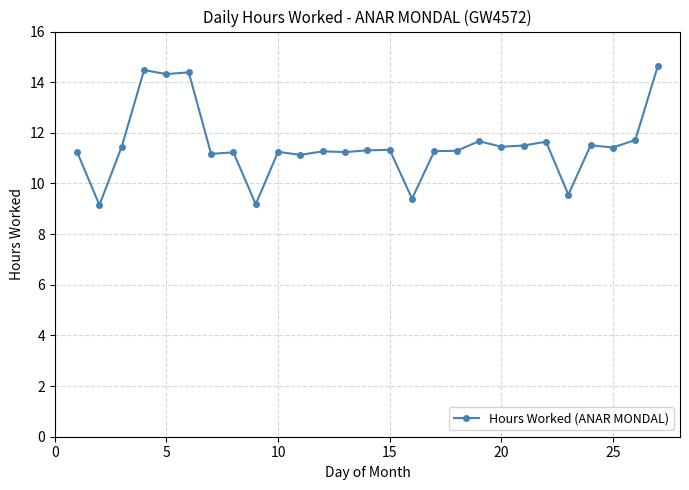

How many lines are shown in the chart?

1